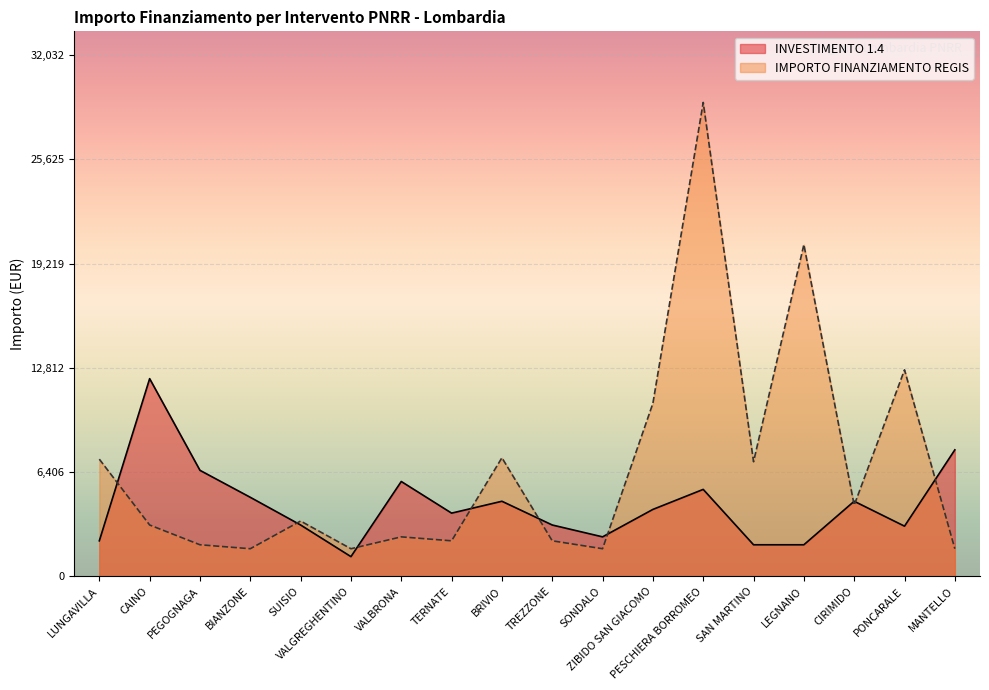

What is the greatest value displayed?

29120